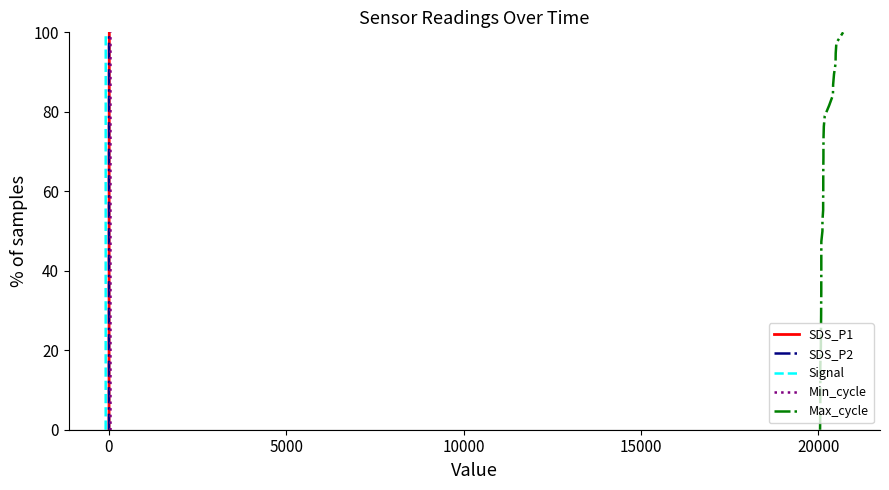

How many values in the Max_cycle series exceed 50?

19